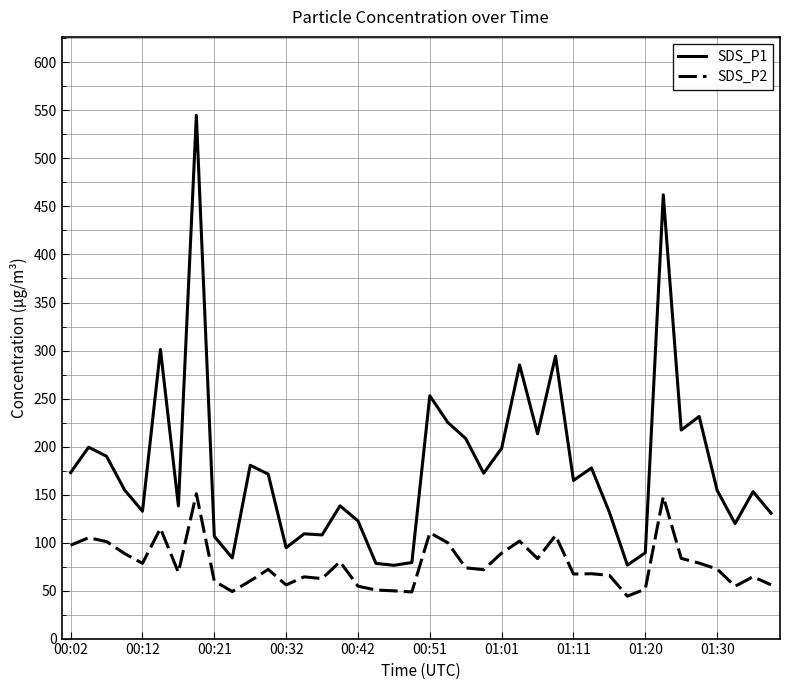

What is the maximum value shown in the chart?

544.9